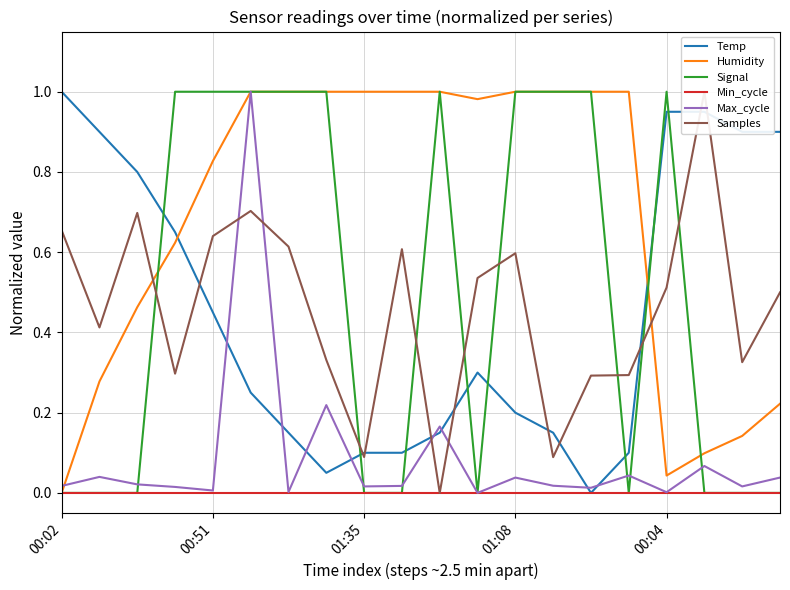

After their last crossing, which series has the higher values: Max_cycle or Temp?

Temp